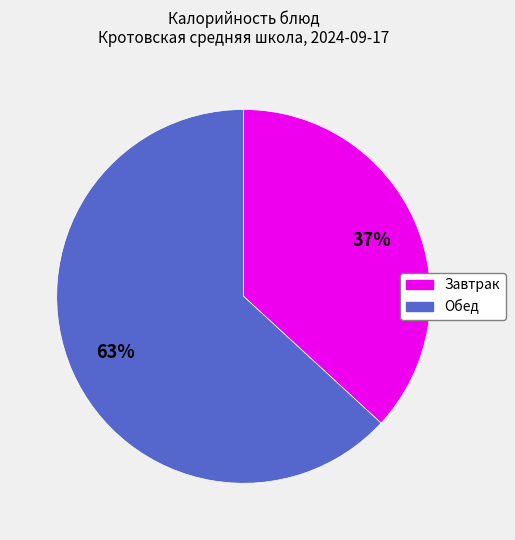

What is the ratio of the value at Завтрак to the value at Обед?

0.6